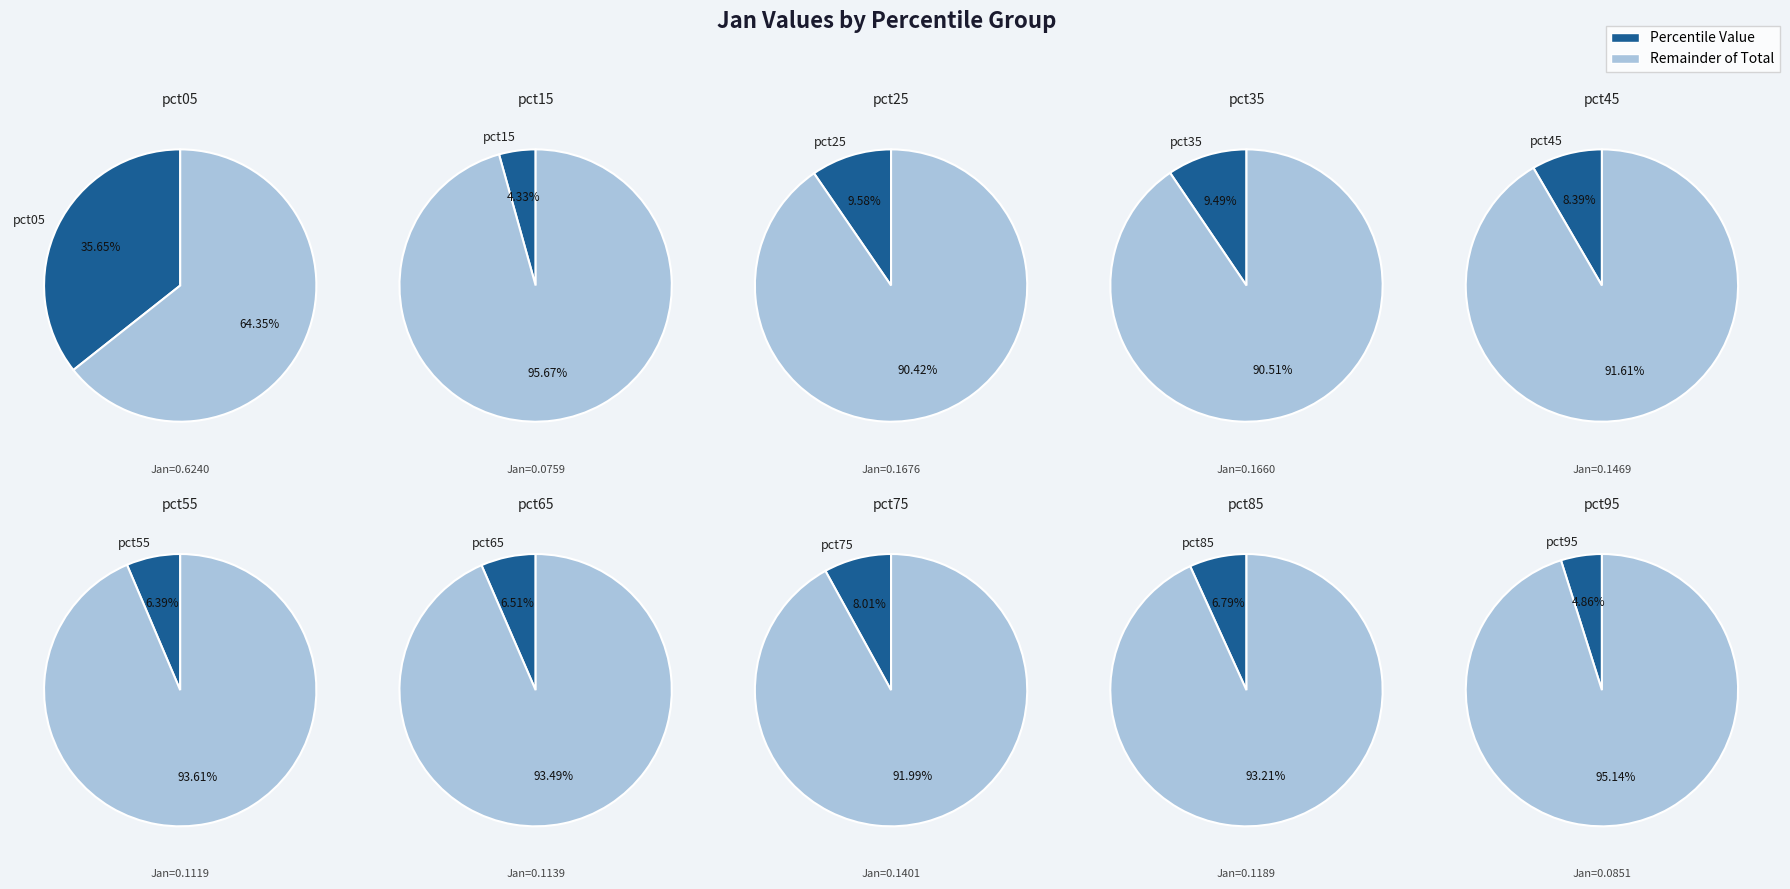

What percentage is the pct45 slice, to the nearest percent?

8%